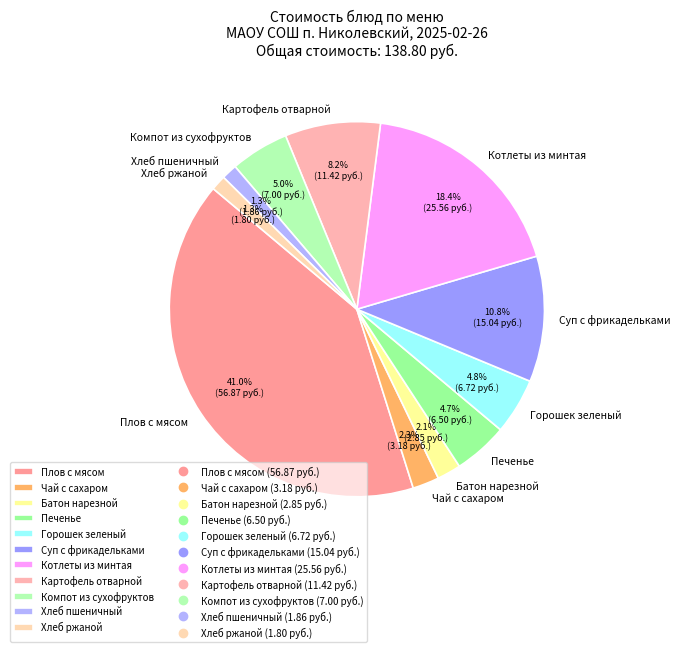

What is the largest slice in the pie chart?

Плов с мясом